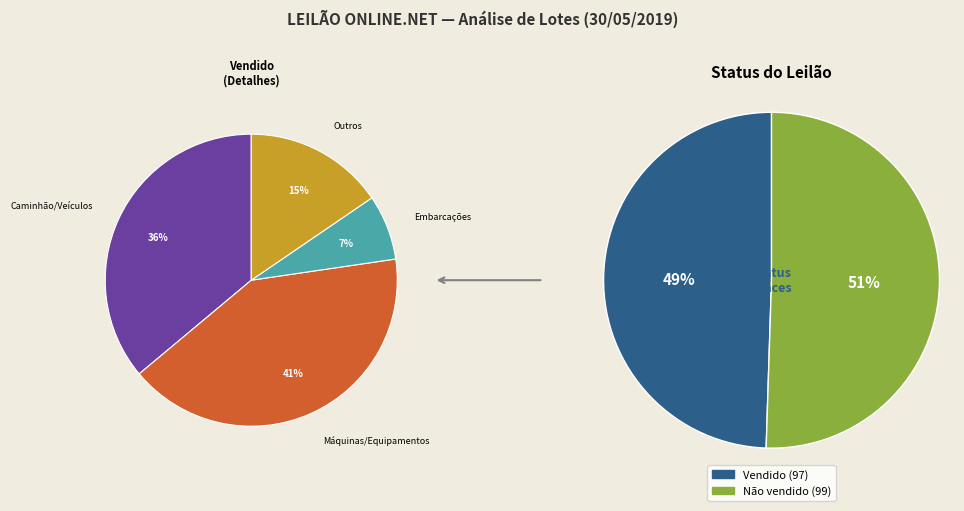

To the nearest percent, what percentage of the pie is Vendido?

49%